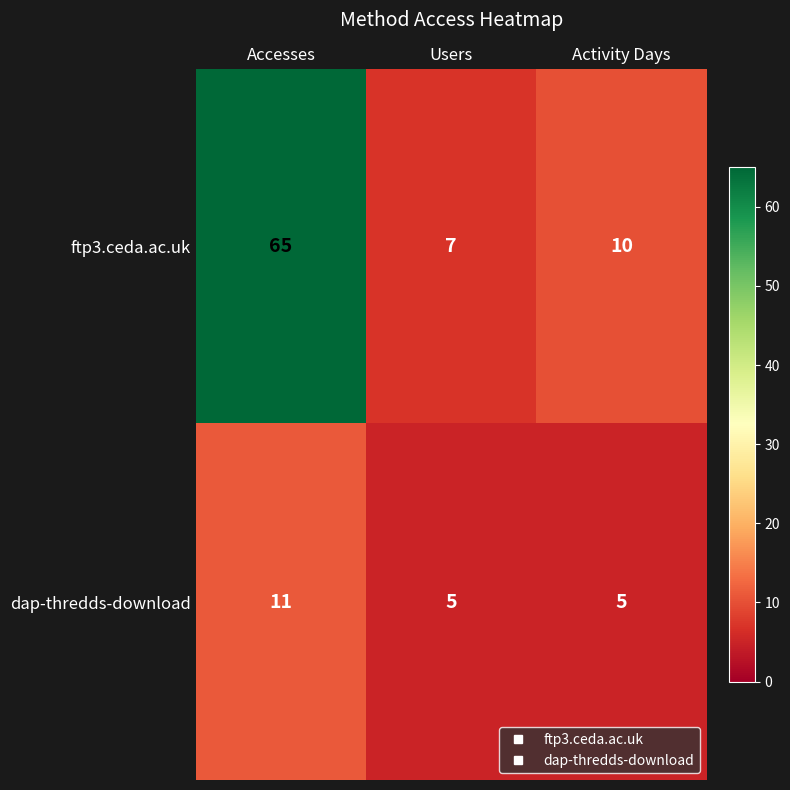

How many series are shown in this chart?

2